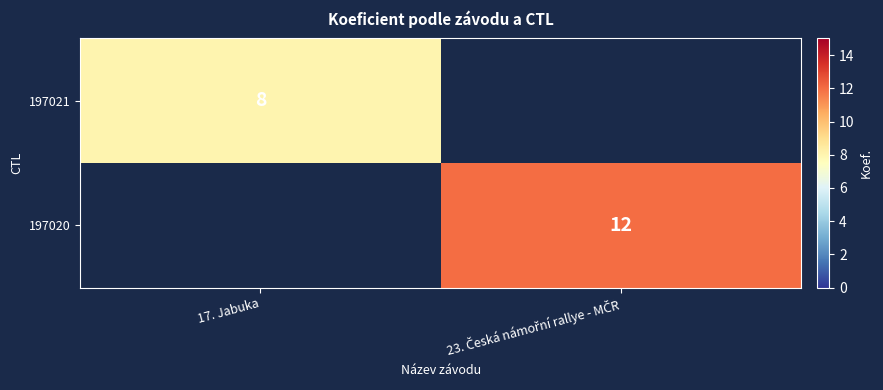

Is it true that 197021 equals 8 at 17. Jabuka?

True